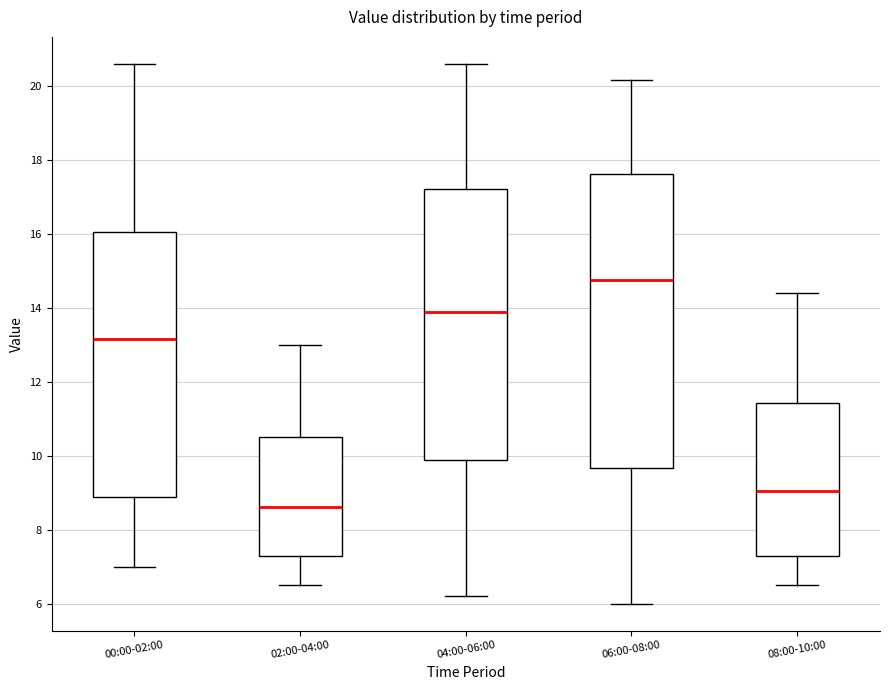

Reading left to right, transcribe this box plot: for each box, give where its median line is, the range the box spans, and where its two whiskers end, as read against the y-axis. The values are not printed on the chart, so give them approximately, as read against the axis.

00:00-02:00: median 13.2, box 8.8 to 16.0, whiskers 7.0 to 20.6
02:00-04:00: median 8.6, box 7.2 to 10.6, whiskers 6.6 to 13.0
04:00-06:00: median 14.0, box 9.8 to 17.2, whiskers 6.2 to 20.6
06:00-08:00: median 14.8, box 9.6 to 17.6, whiskers 6.0 to 20.2
08:00-10:00: median 9.0, box 7.4 to 11.4, whiskers 6.6 to 14.4